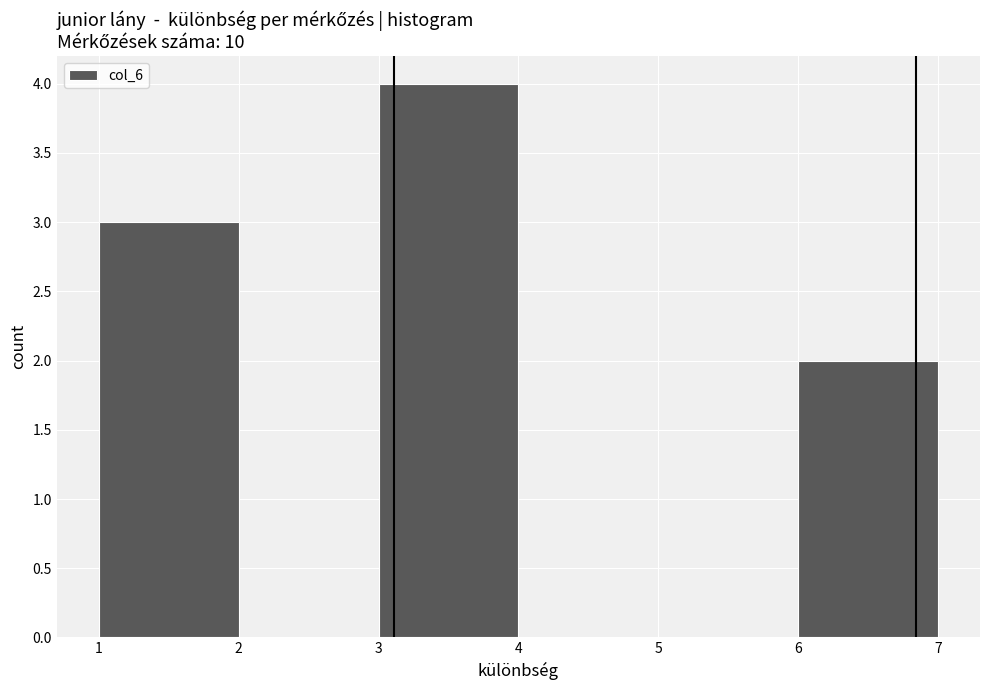

Reading left to right, transcribe this chart: for each bar, give the range it covers on the x-axis and its height. The values are not printed on the chart, so give them approximately, as read against the axis.

1 to 2: 3
2 to 3: 0
3 to 4: 4
4 to 5: 0
5 to 6: 0
6 to 7: 2